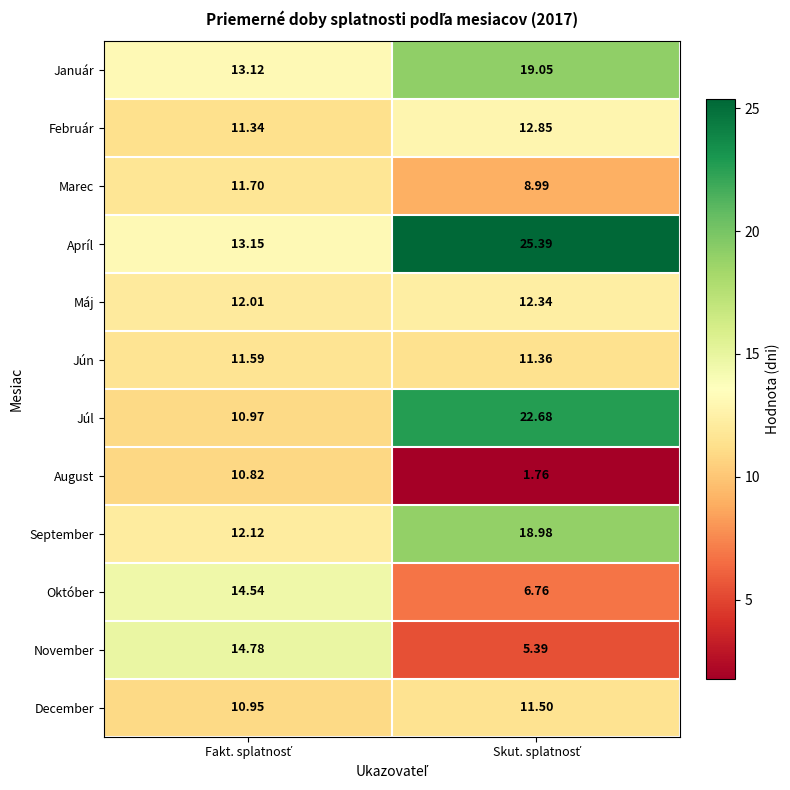

Which series has the widest spread of values?

Apríl